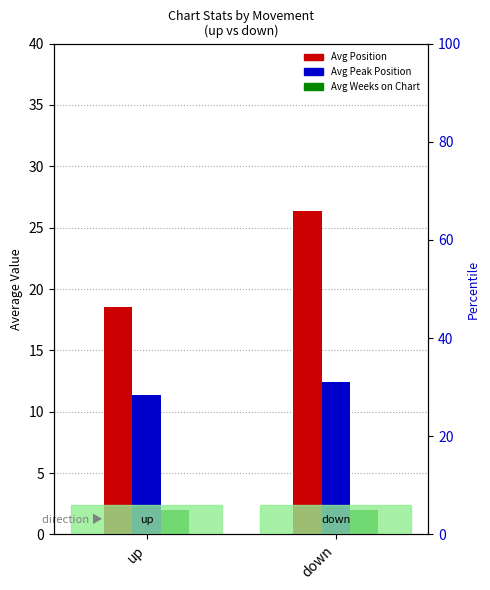

At which category is the sum across all series the highest?

down